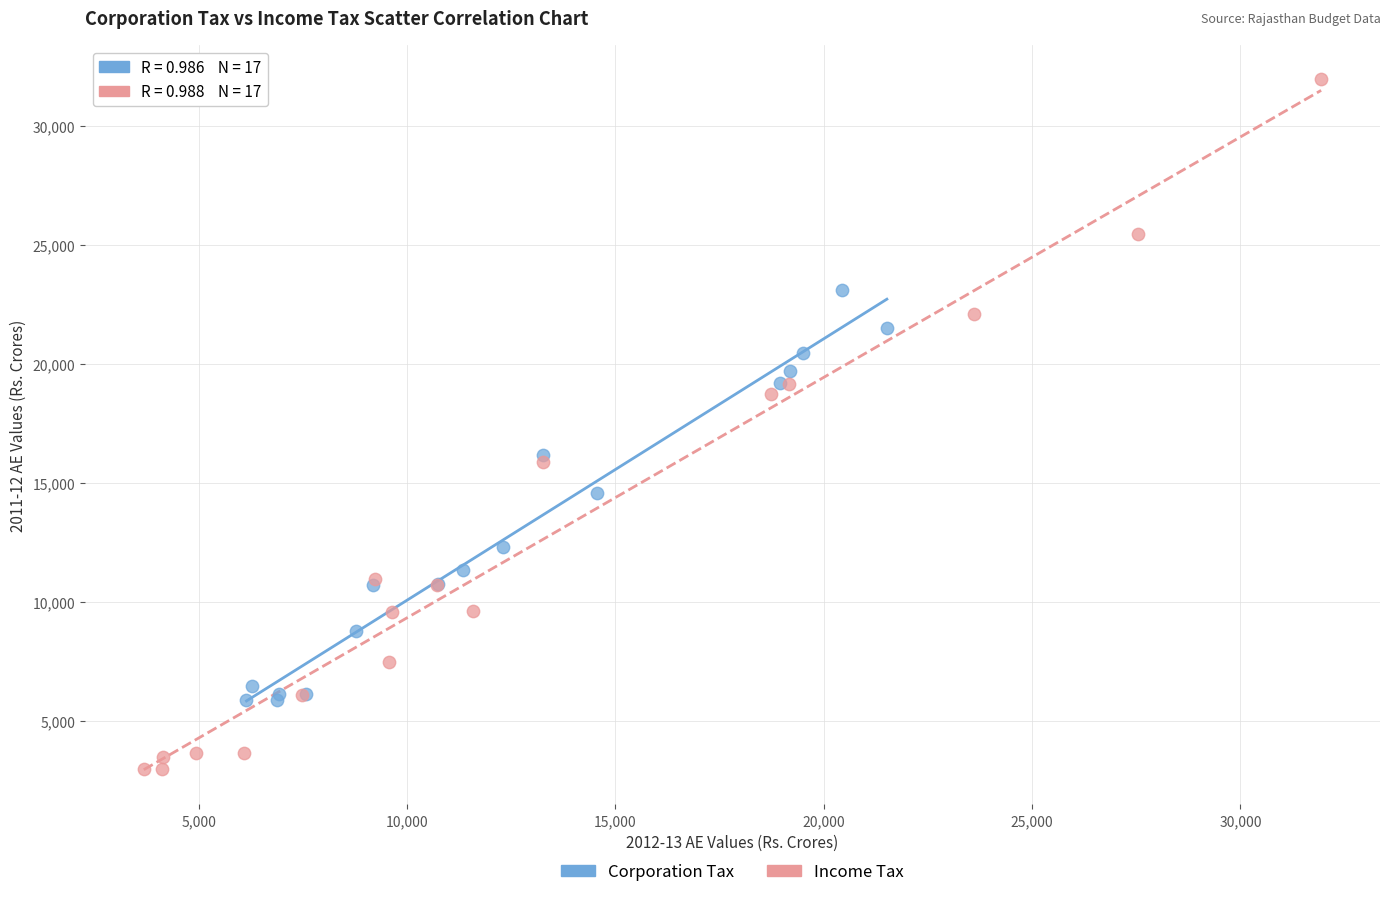

Which series contains the highest Y value?

Income Tax